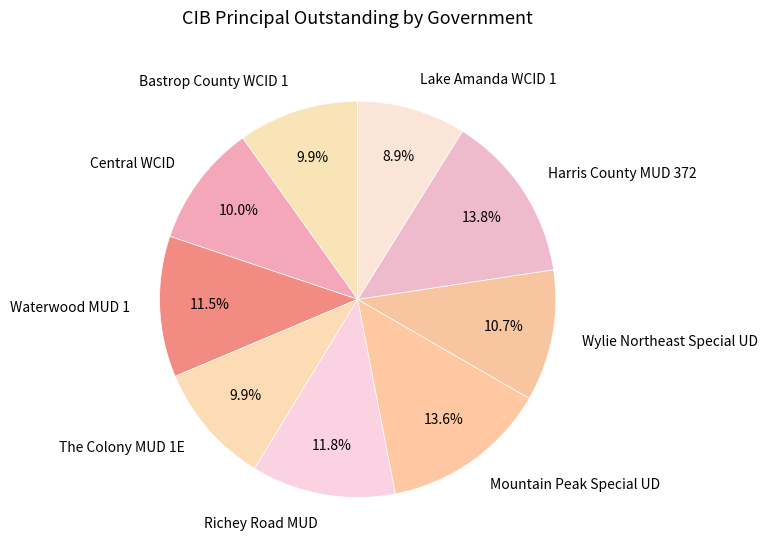

How many slices are in this pie chart?

9